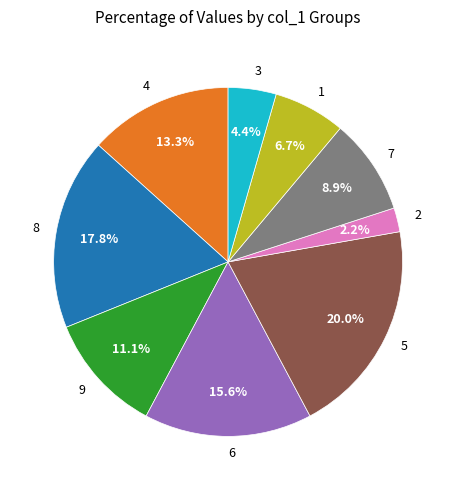

Which slice is the largest?

5